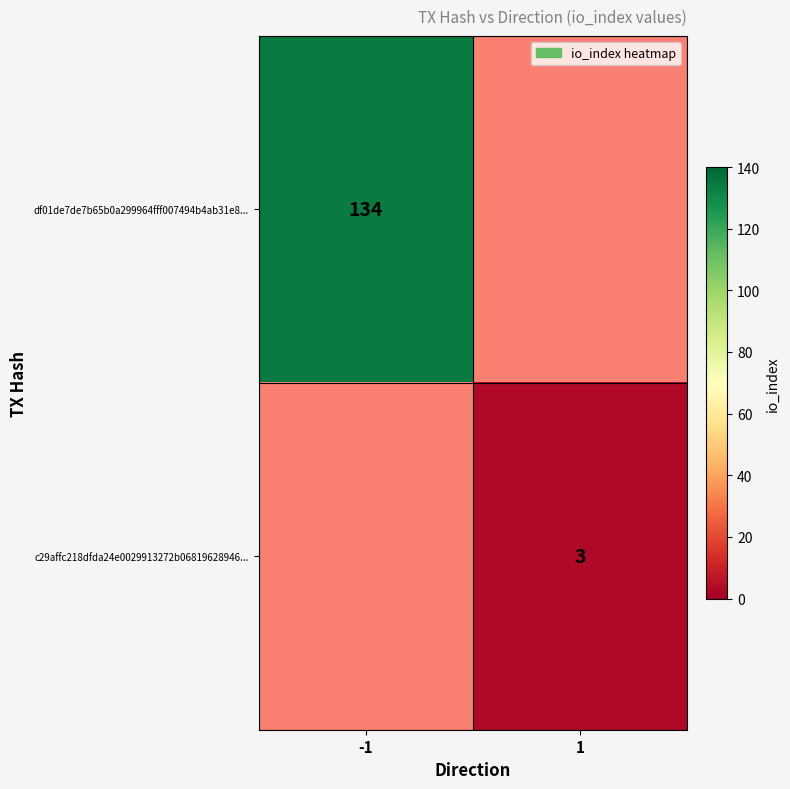

At how many categories does at least one series exceed 77?

1